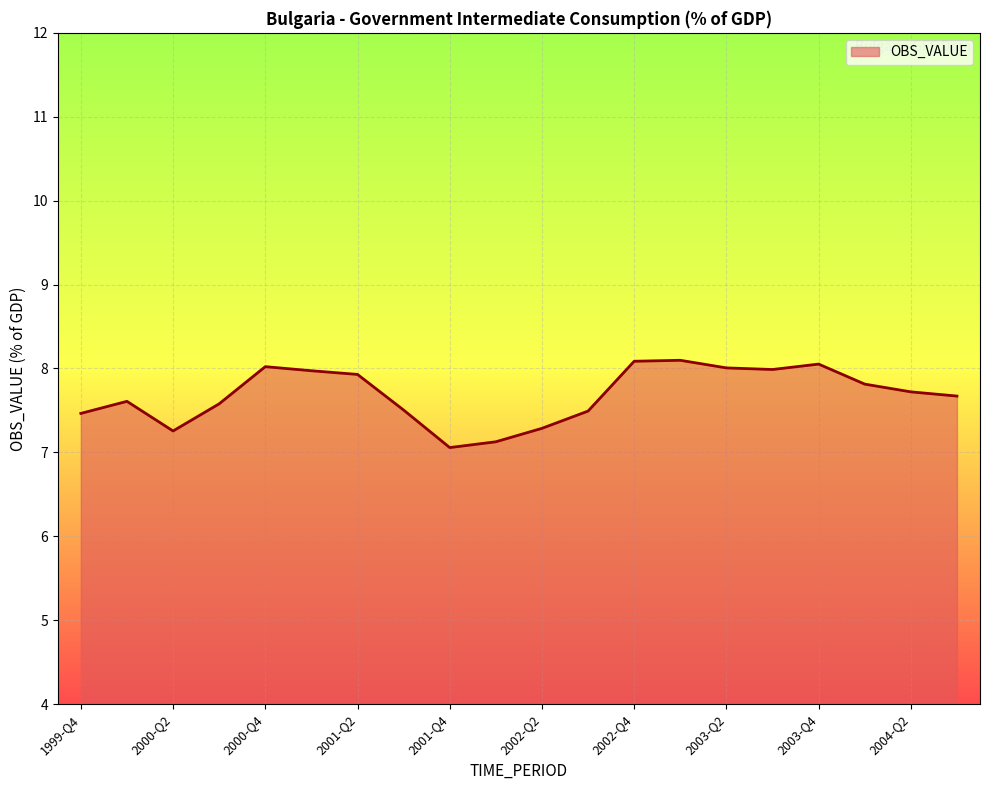

What is the difference between the maximum and minimum values?

1.0